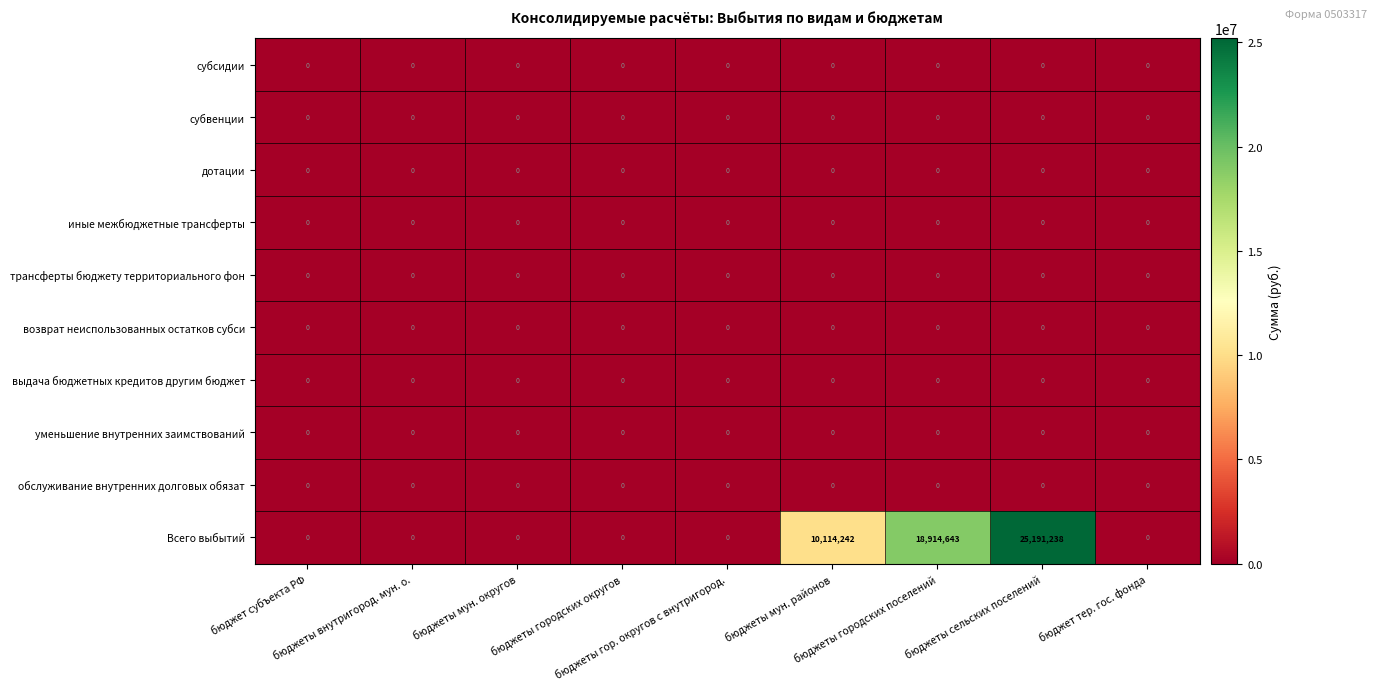

Which series has the largest total across all categories?

Всего выбытий